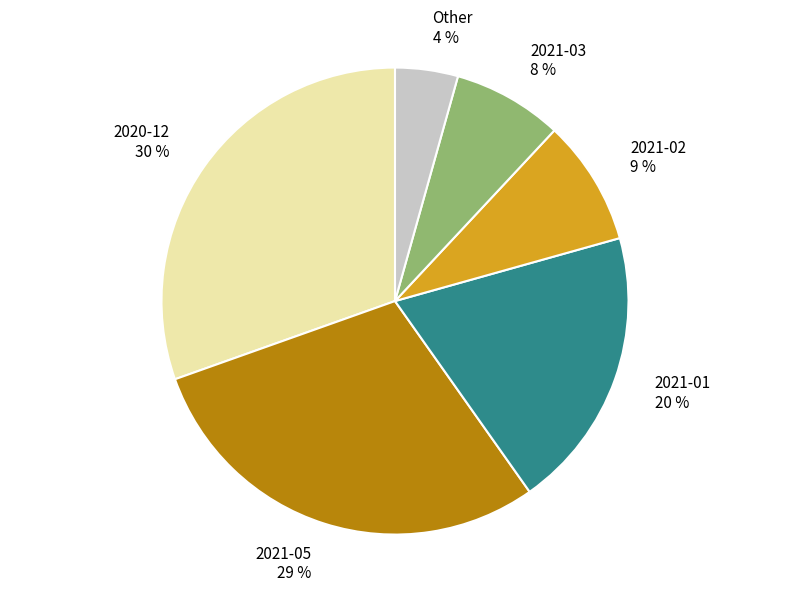

What percentage is the 2021-05 slice, to the nearest percent?

29%